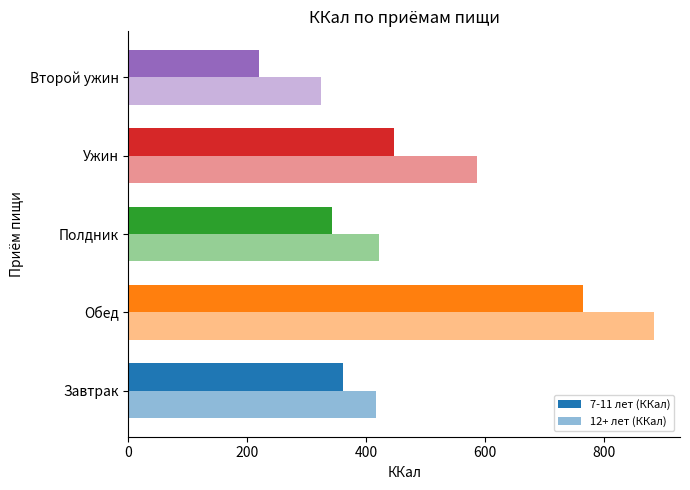

How many distinct data groups are displayed?

2